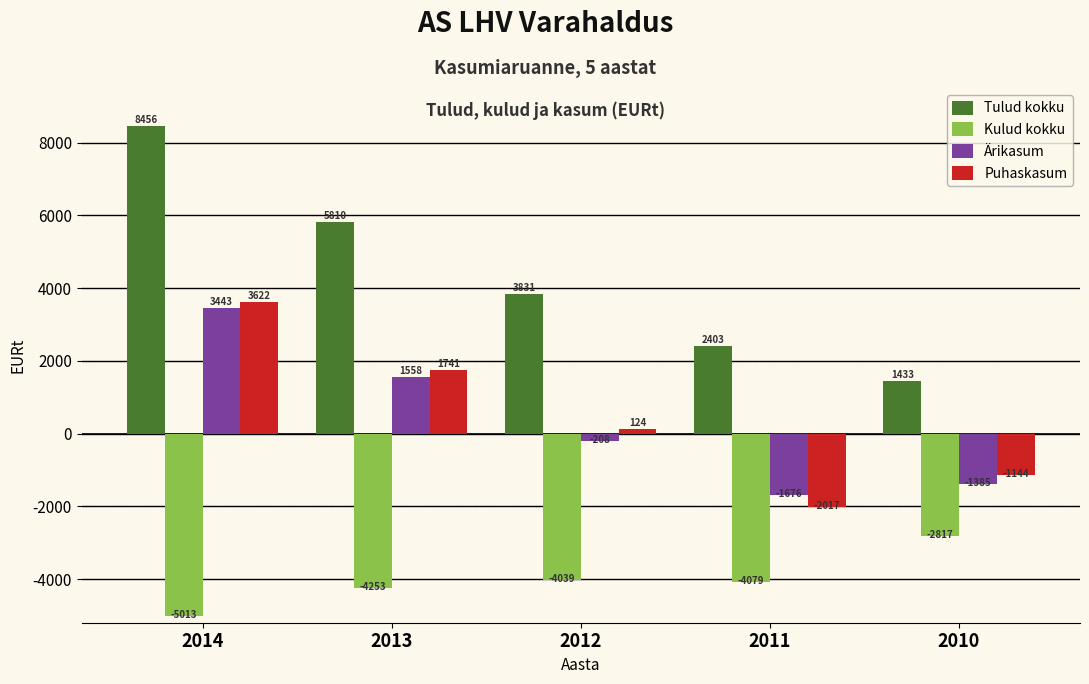

Which category has the highest value in the Ärikasum series?

2014